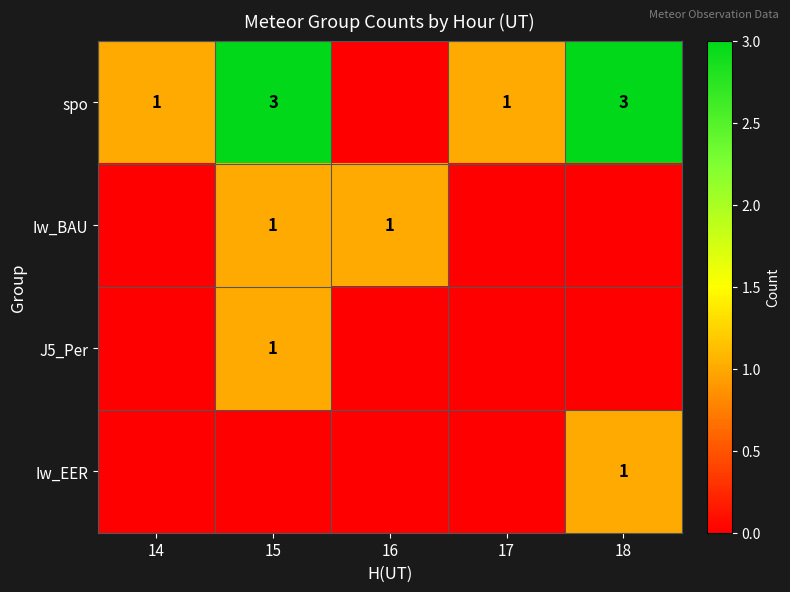

The value of J5_Per at 15 is 1. True or false?

True